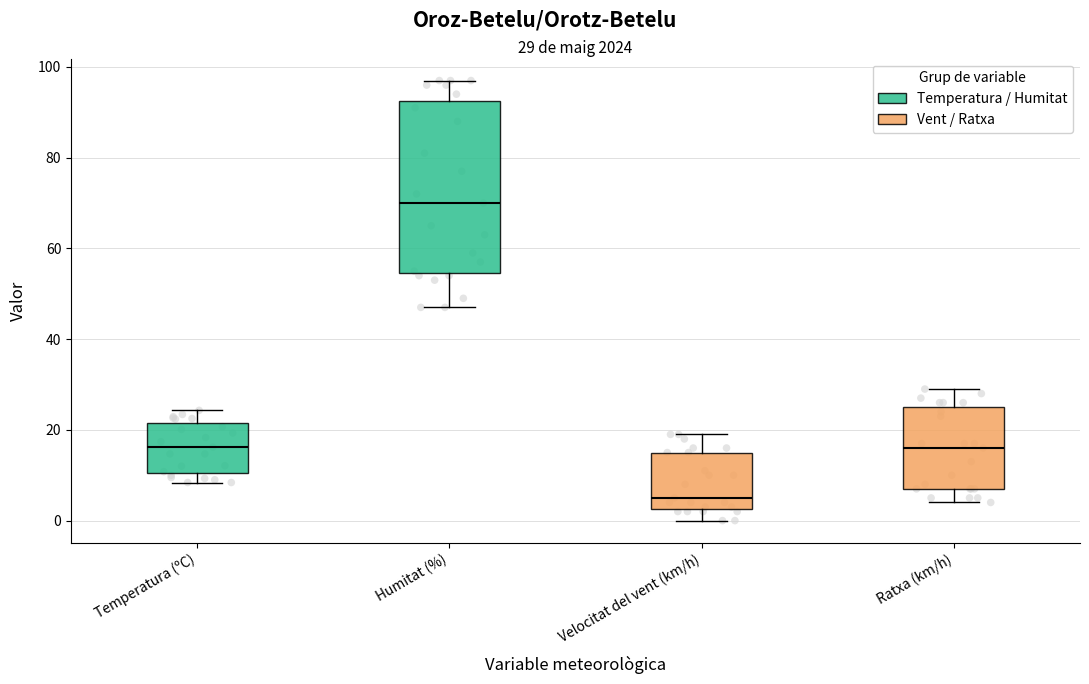

Which box has the lowest median line?

Velocitat del vent (km/h)